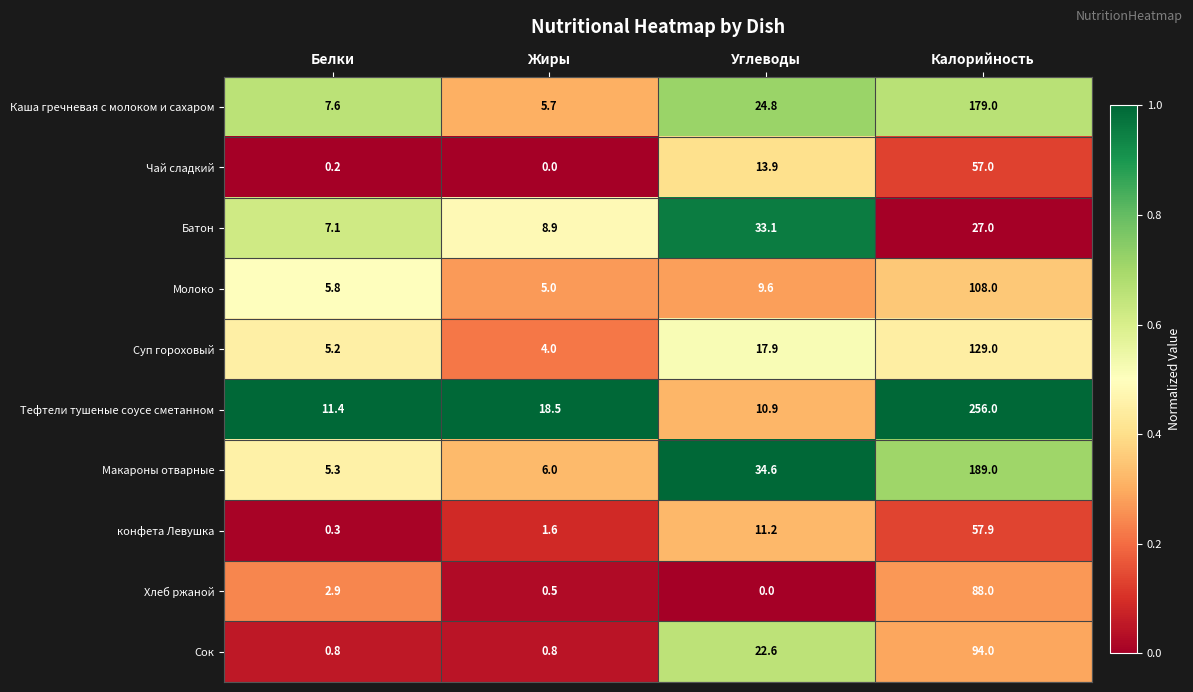

What is the difference between the maximum and minimum values in the Молоко series?

103.0